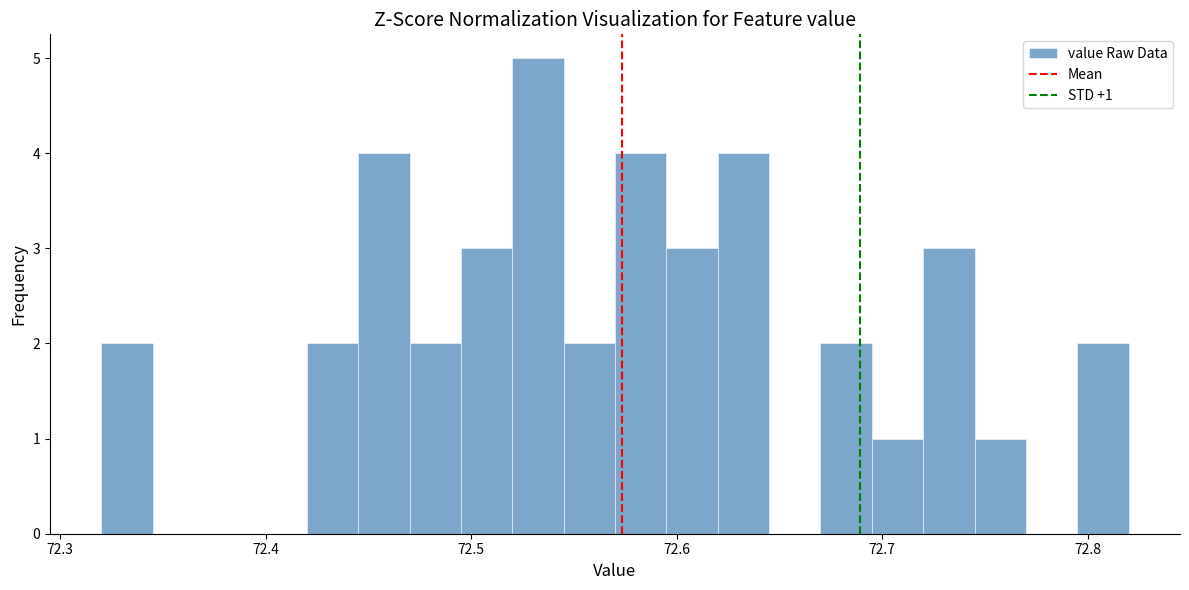

Around what value on the x-axis is the tallest bar? Give the approximate position of its centre, as read against the axis.

72.53